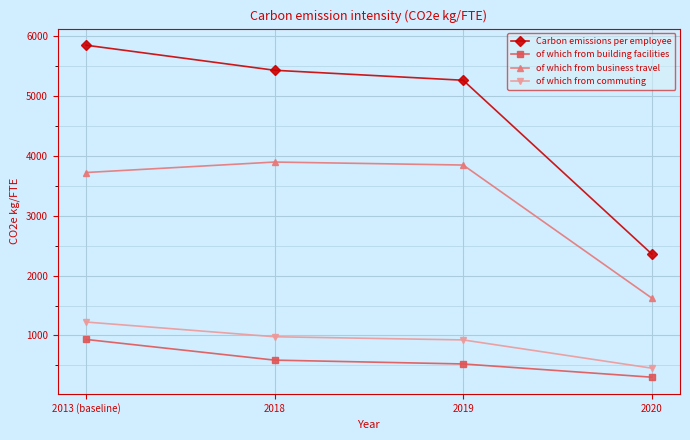

What is the difference between the highest and lowest values at 2018?

4845